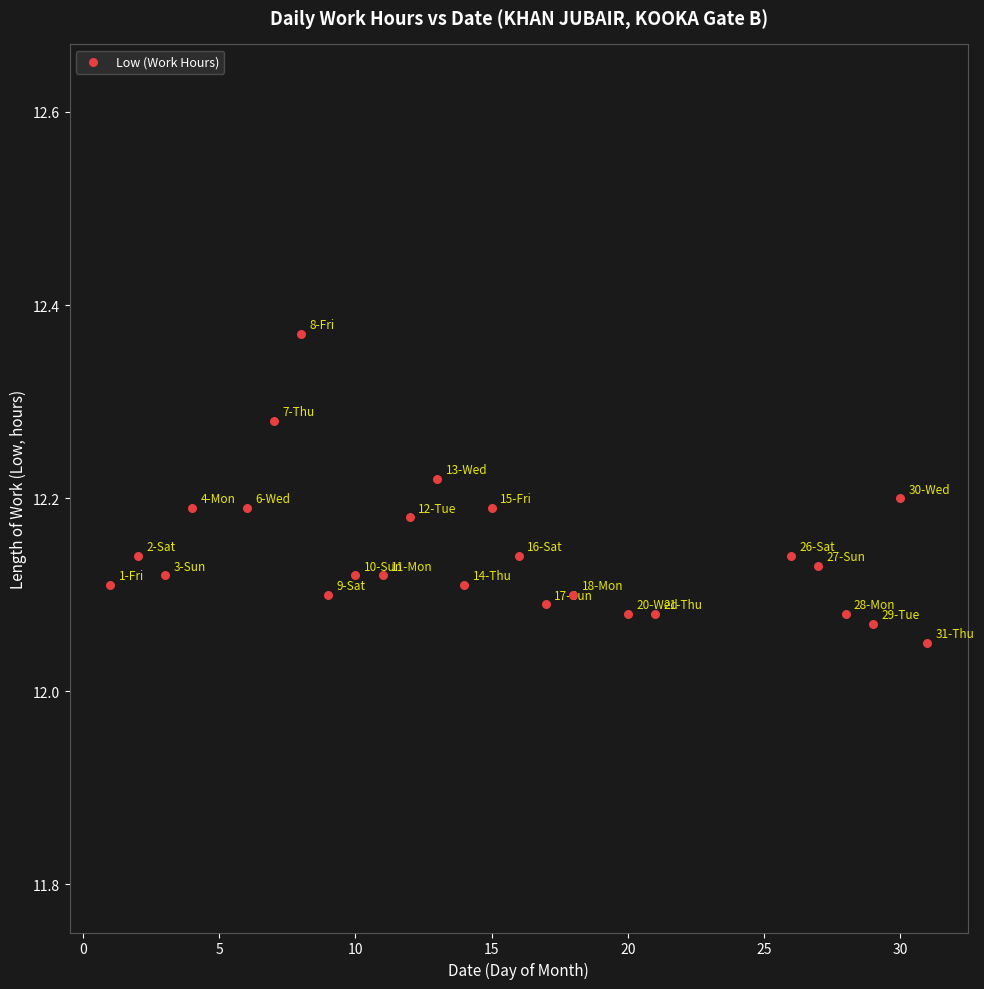

What is the range of X values (max minus min)?

30.0